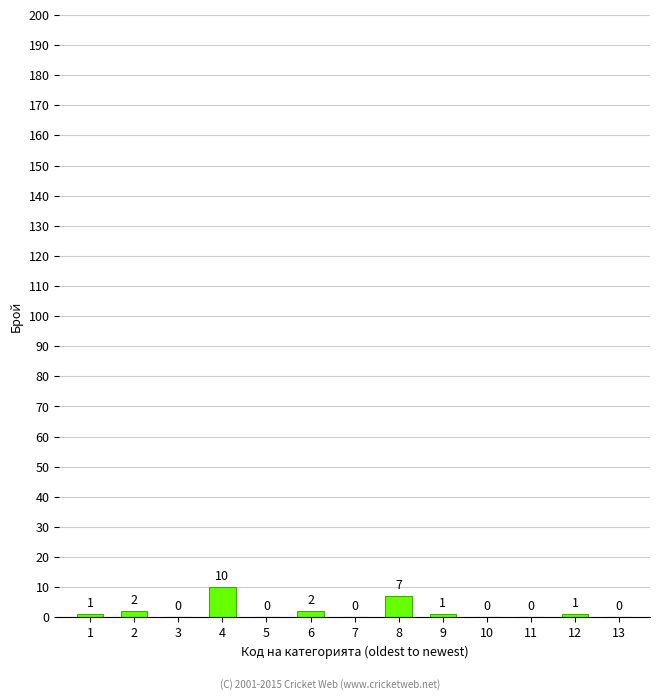

Reading left to right, transcribe all the data shown in this chart.

1=1	2=2	3=0	4=10	5=0	6=2	7=0	8=7	9=1	10=0	11=0	12=1	13=0